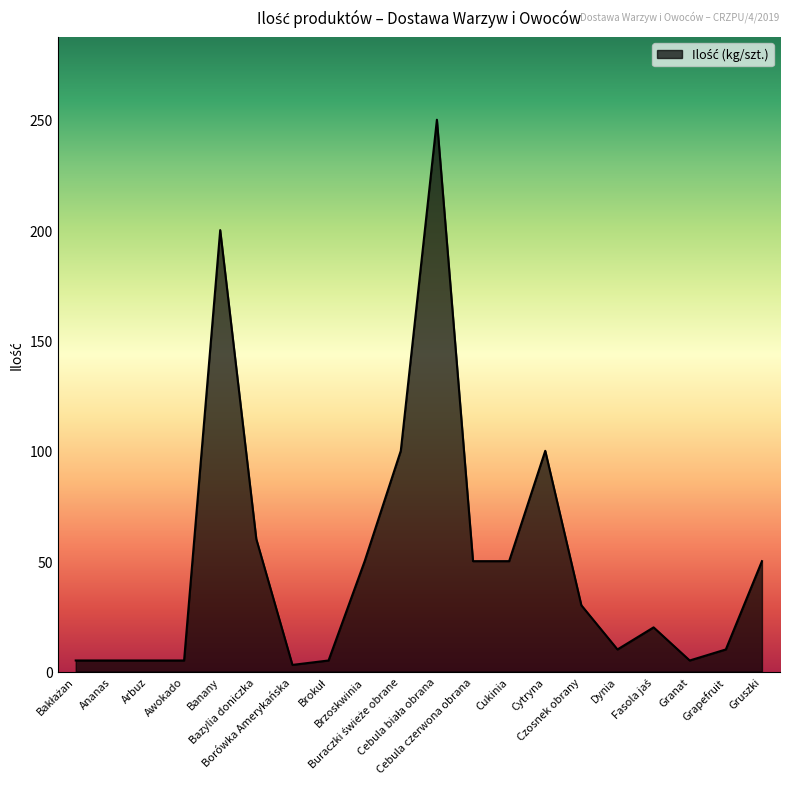

What is the maximum value shown in the chart?

250